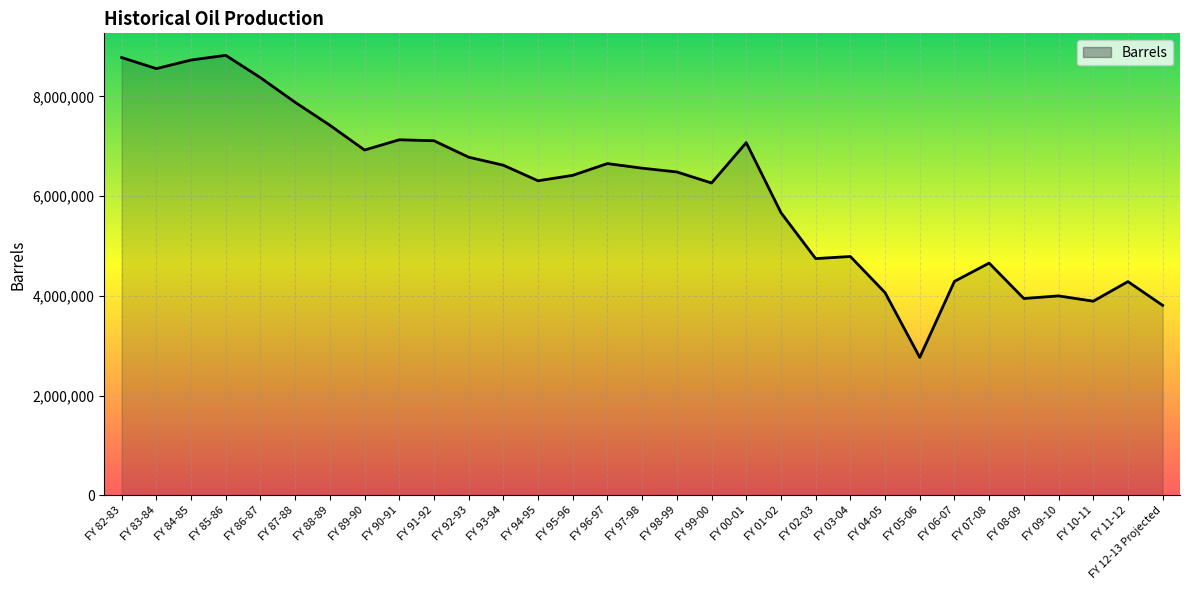

How many lines are shown in the chart?

1